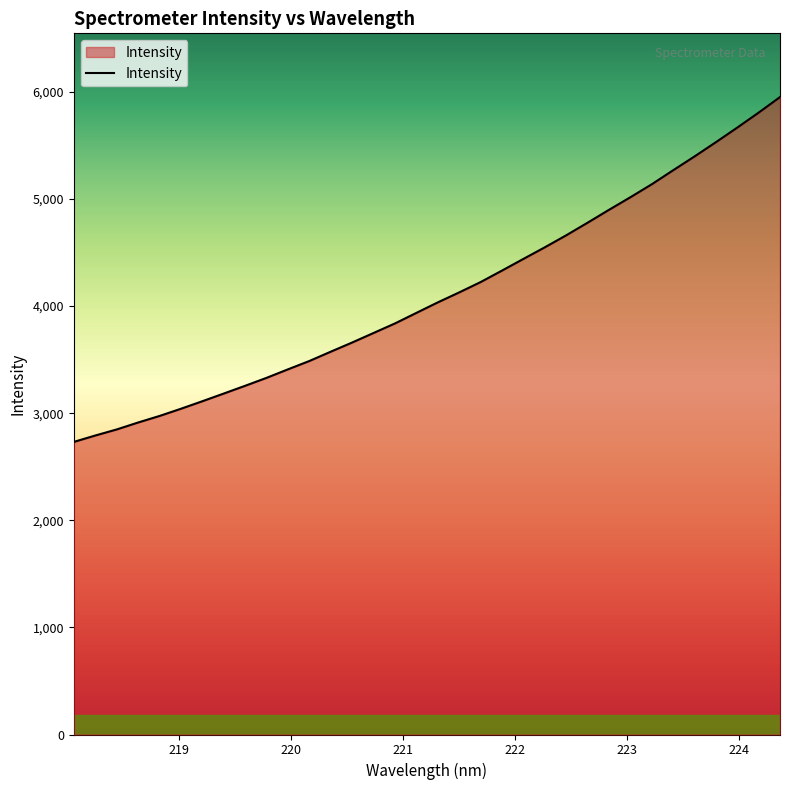

What is the maximum value shown in the chart?

5950.9